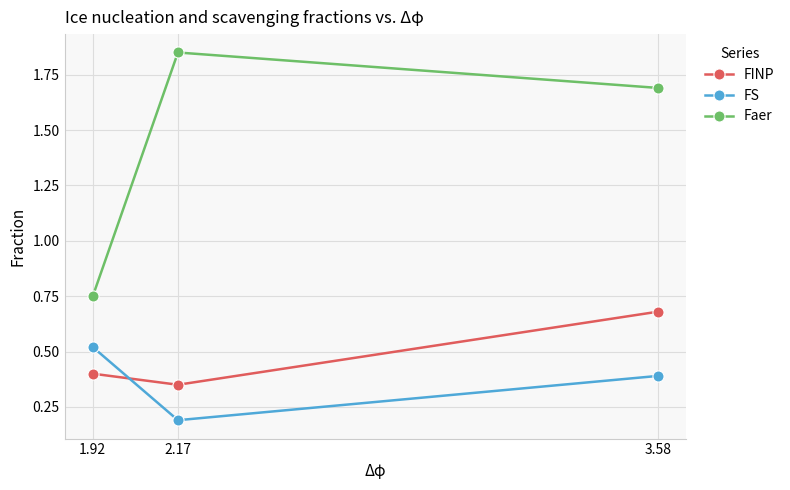

At which label is FINP closest to 0?

2.17